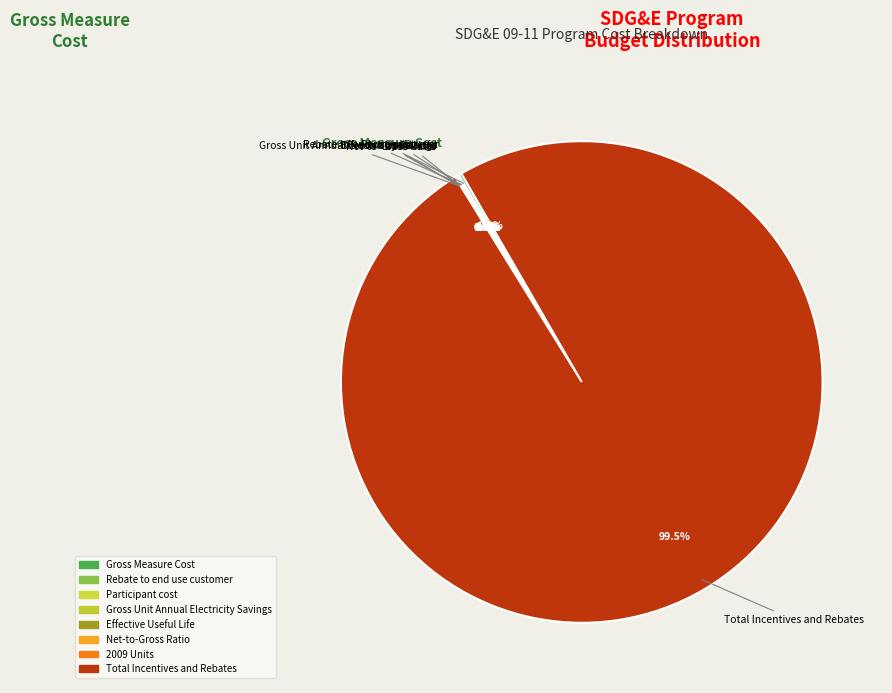

Does any single category account for the majority?

Yes